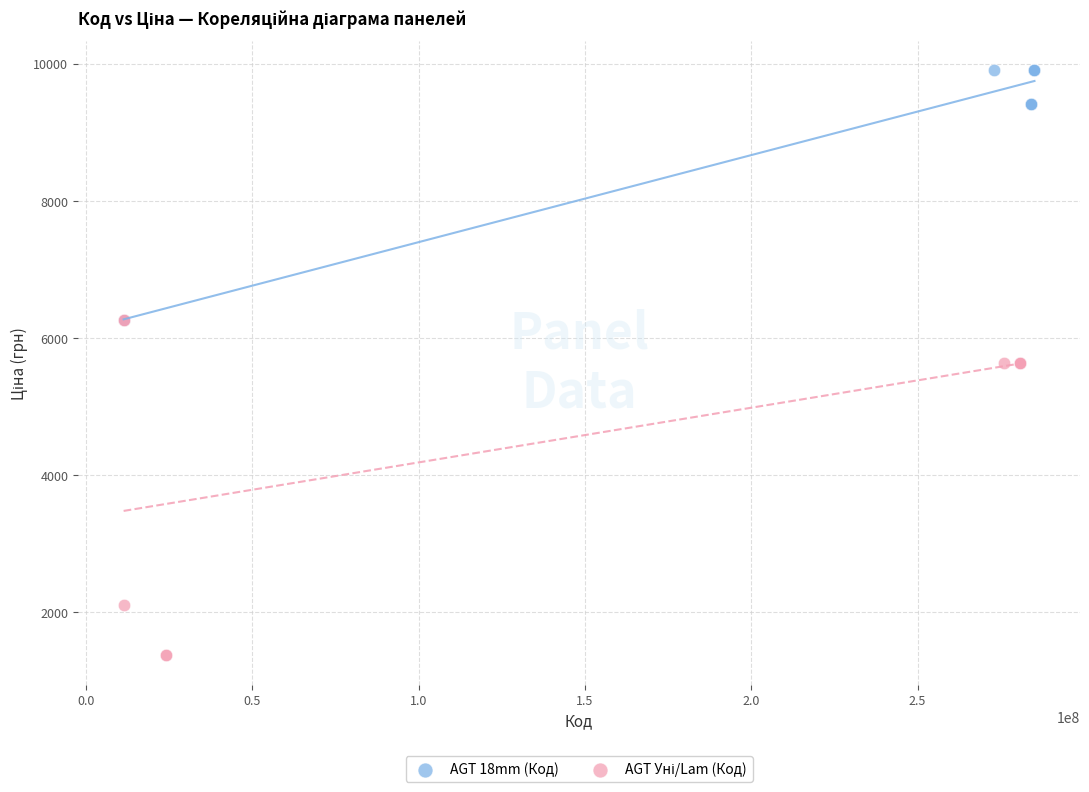

Which series reaches the maximum Y coordinate?

AGT 18mm (Код)